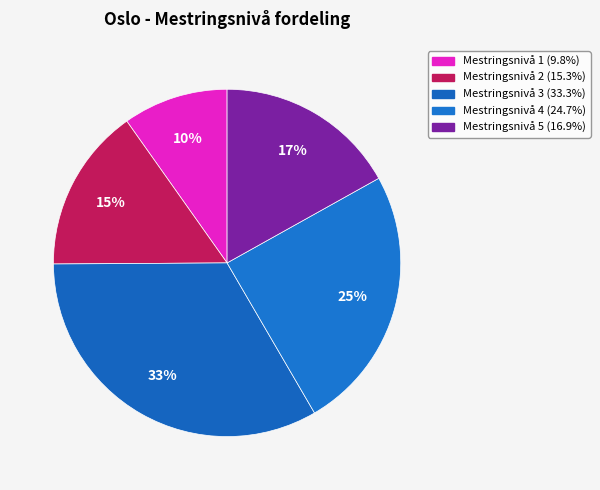

True or false: Mestringsnivå 4 accounts for 25% of the total.

True